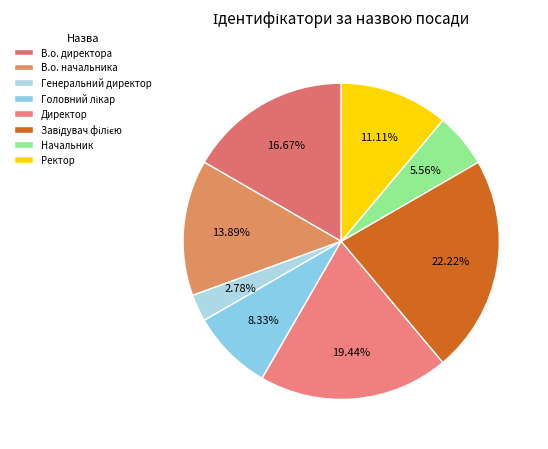

To the nearest percent, what percentage of the pie is Завідувач філією?

22%